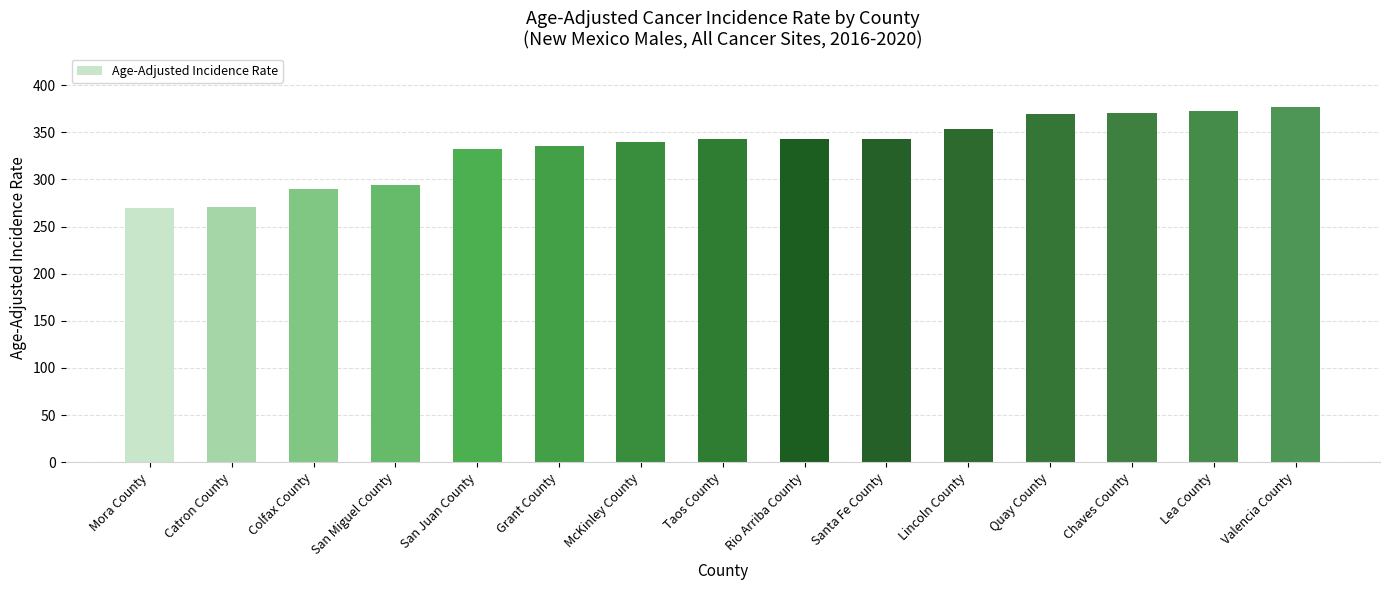

True or false: the data shows 370.6 at Chaves County.

True